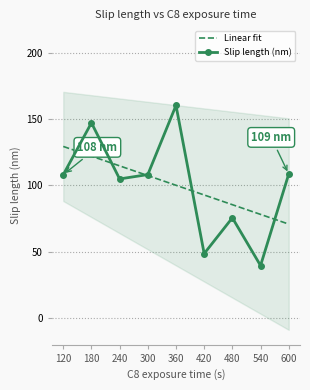

Which series has the widest spread of values?

Slip length (nm)